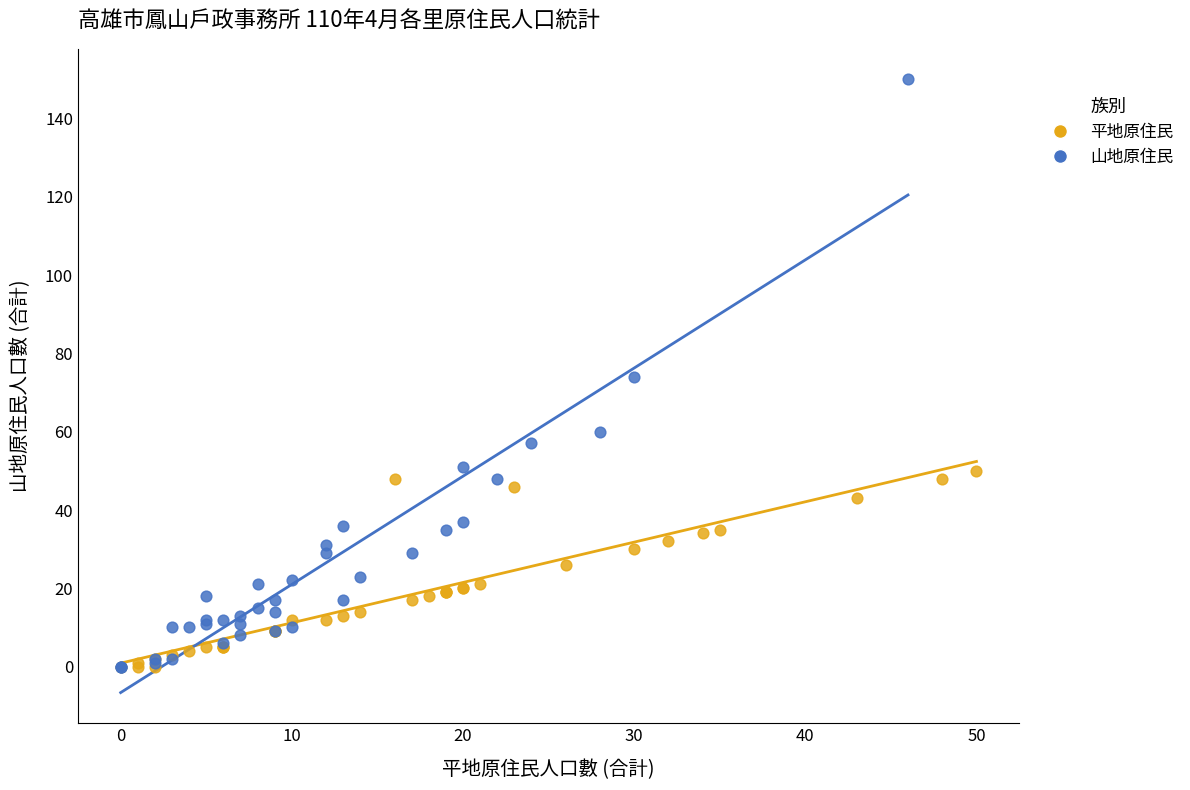

Which series contains the highest Y value?

山地原住民